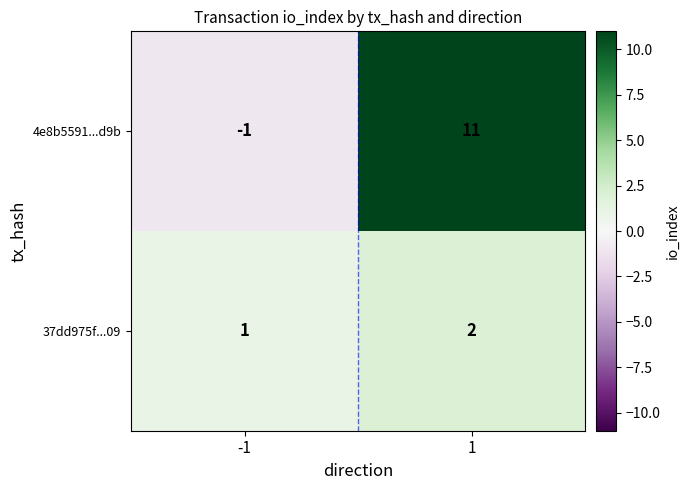

What is the difference between the maximum and minimum values in the 4e8b5591...d9b series?

12